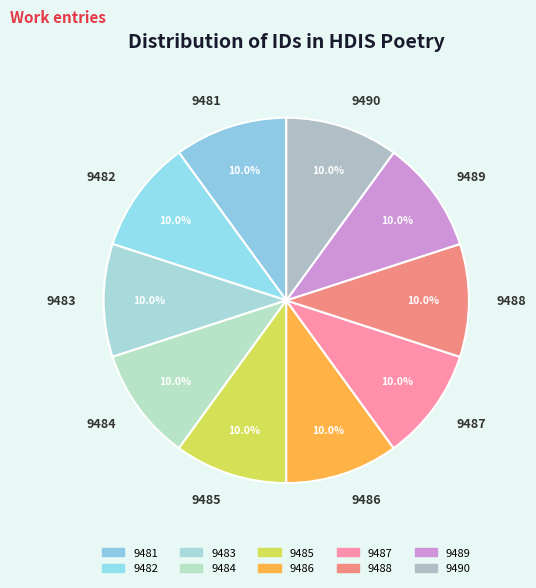

What percentage is the 9489 slice, to the nearest percent?

10%